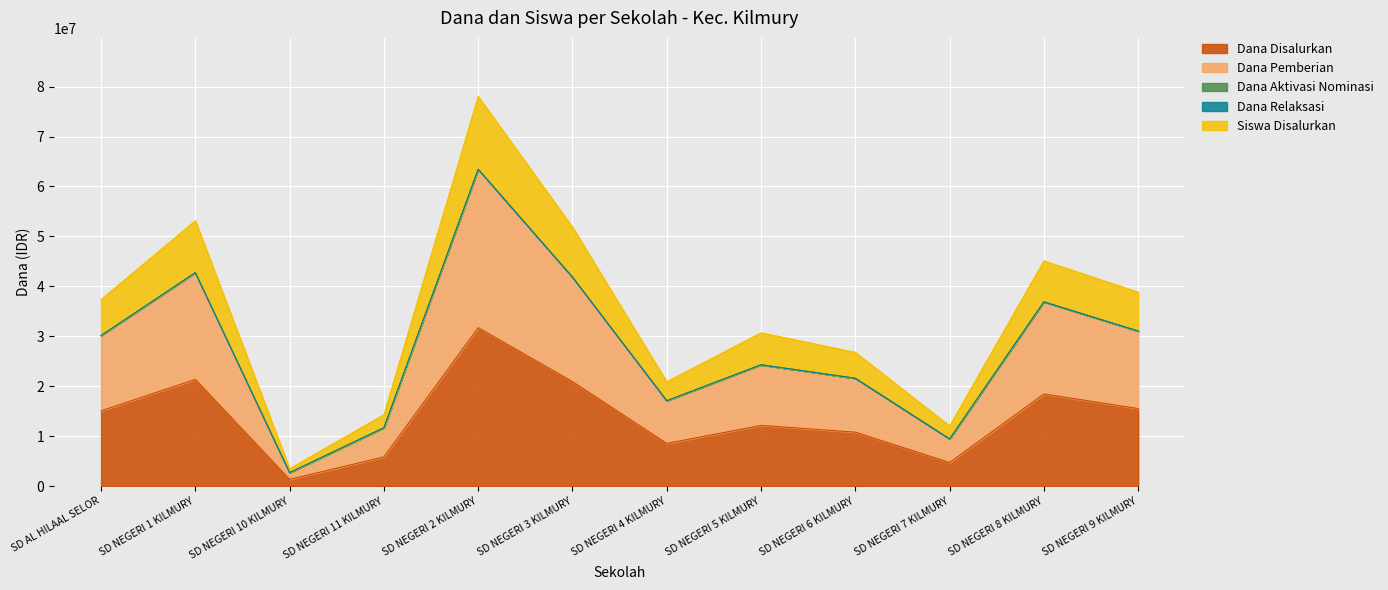

Reading left to right, list all the values displayed in this chart.

Dana Disalurkan: 15075000	21375000	1350000	5850000	31725000	20925000	8550000	12150000	10800000	4725000	18450000	15525000
Dana Pemberian: 30150000	42750000	2700000	11700000	63450000	41850000	17100000	24300000	21600000	9450000	36900000	31050000
Siswa Disalurkan: 37350000	53150000	3500000	14300000	78050000	51850000	20900000	30700000	26800000	12050000	45100000	38850000